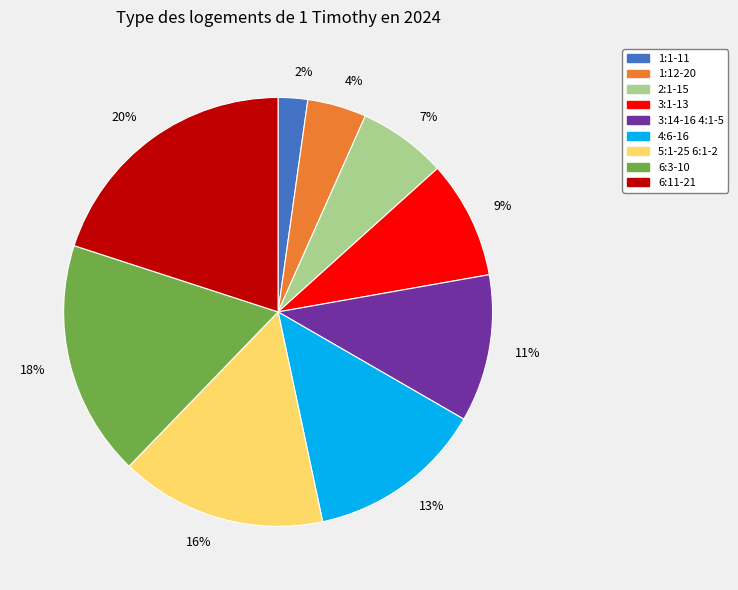

What percentage is the 6:11-21 slice, to the nearest percent?

20%